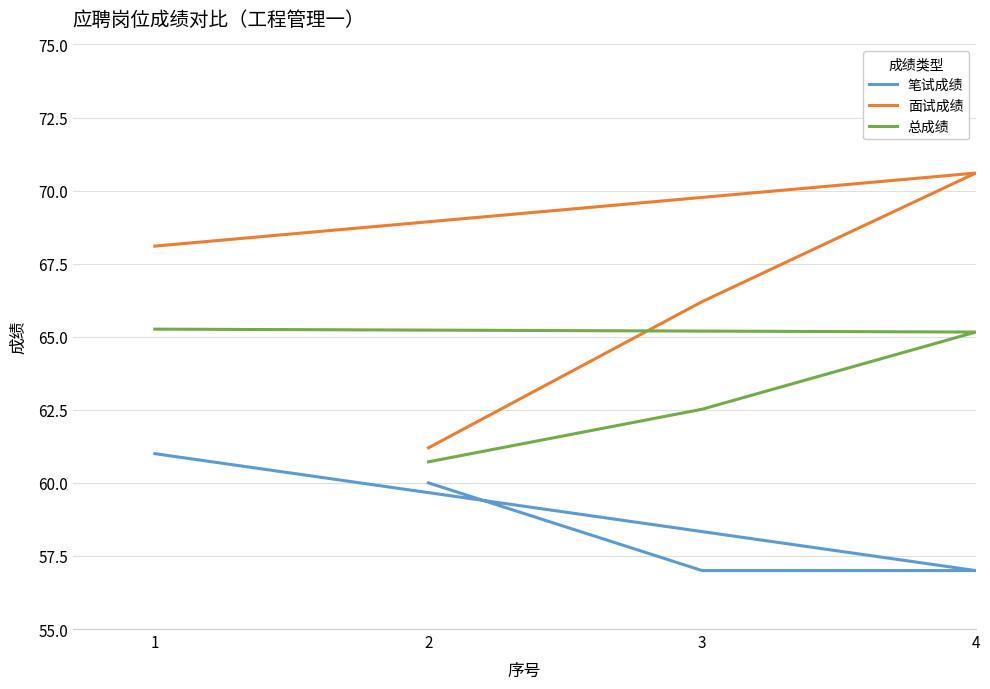

True or false: 面试成绩 has a value of 20.5 at 3.

False